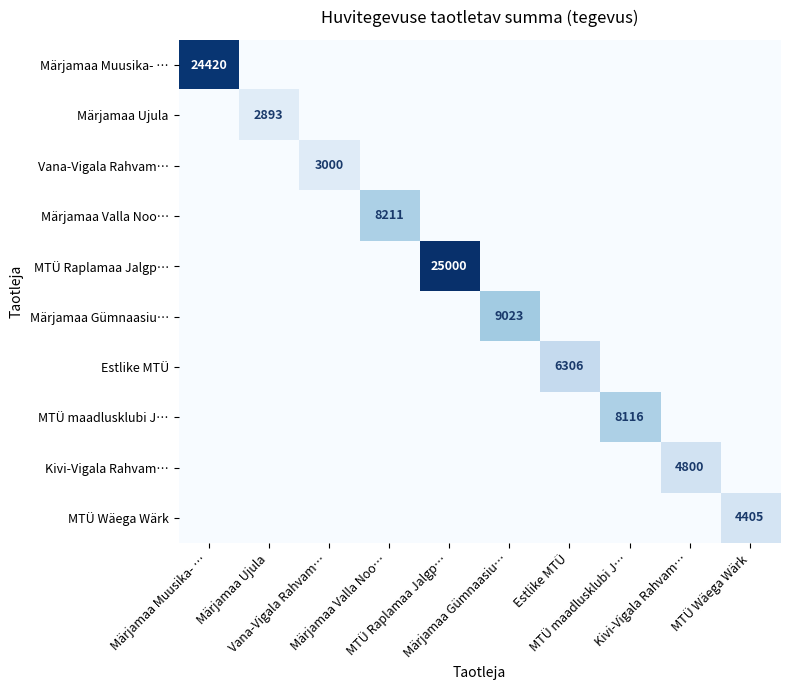

Which series has the largest range (max minus min)?

MTÜ Raplamaa Jalgp…